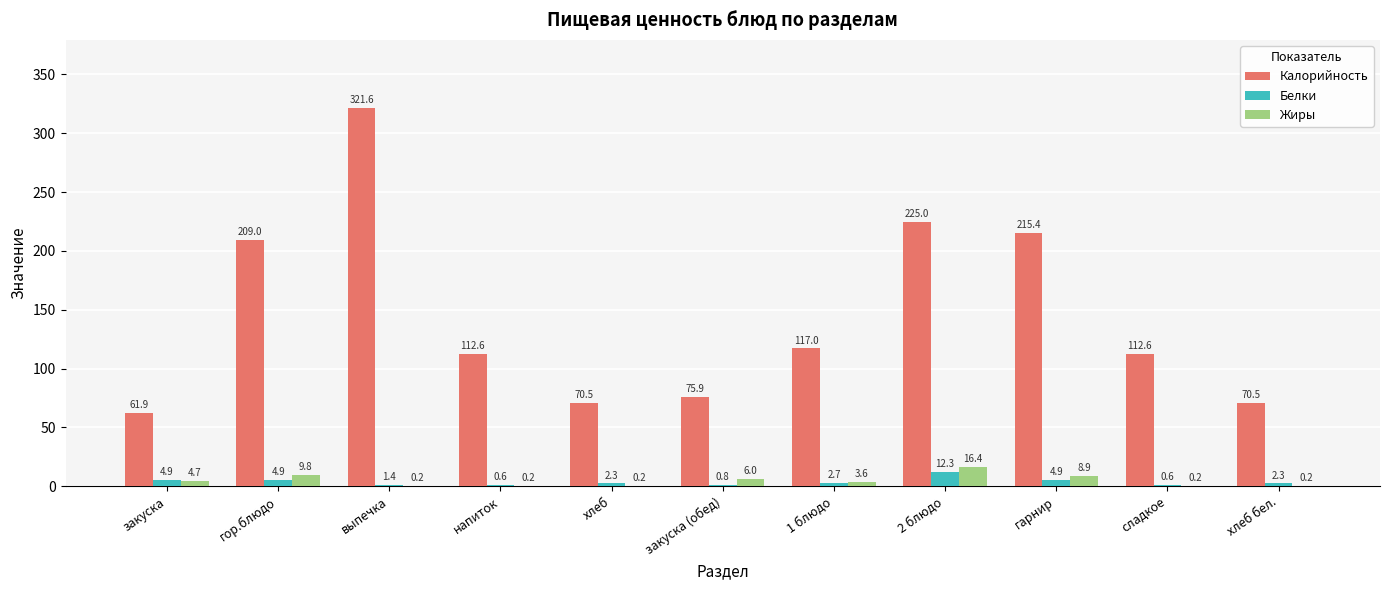

The Калорийность series shows 117.0 at 1 блюдо. True or false?

True